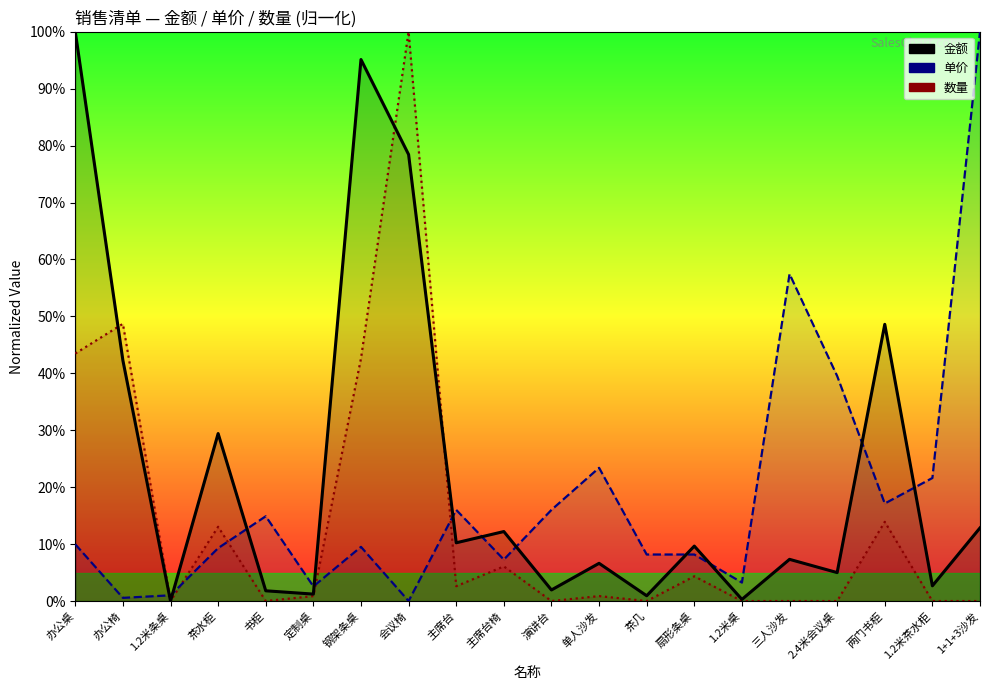

How many interior local peaks does the 金额_line series have?

7